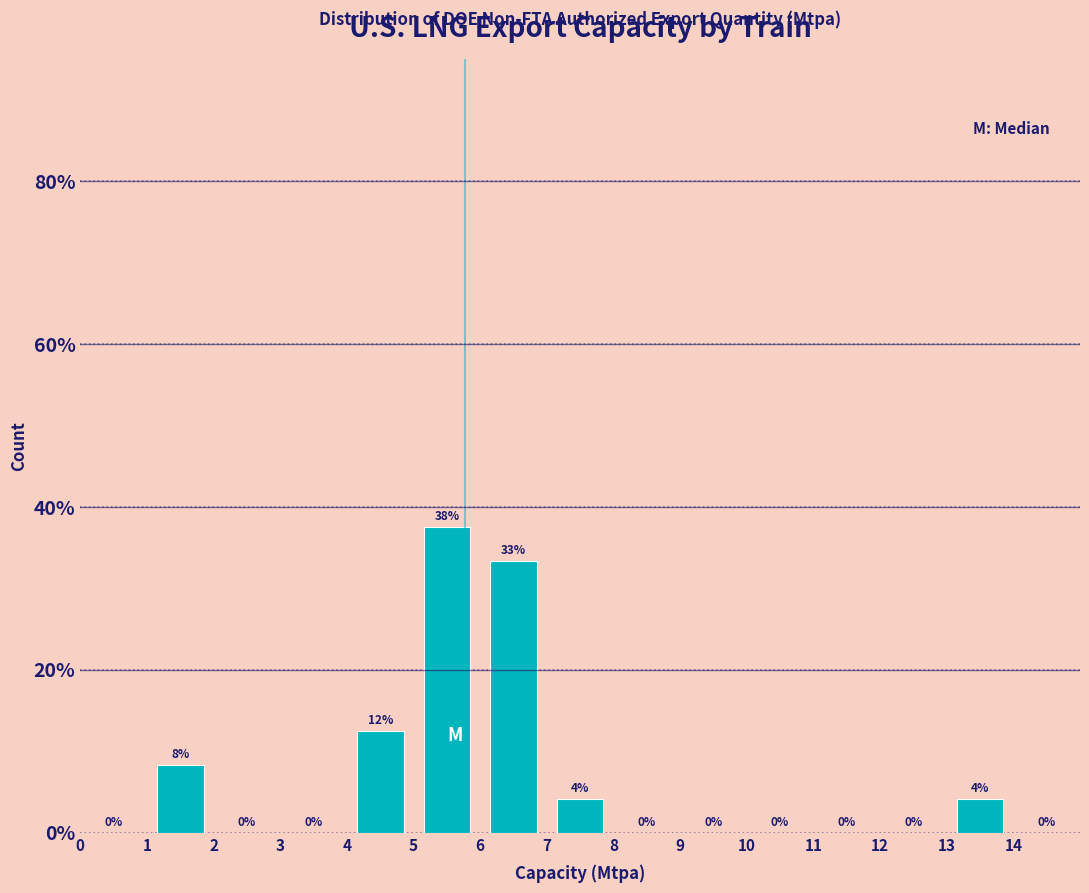

Over which range of the x-axis is the bar tallest?

5 to 6